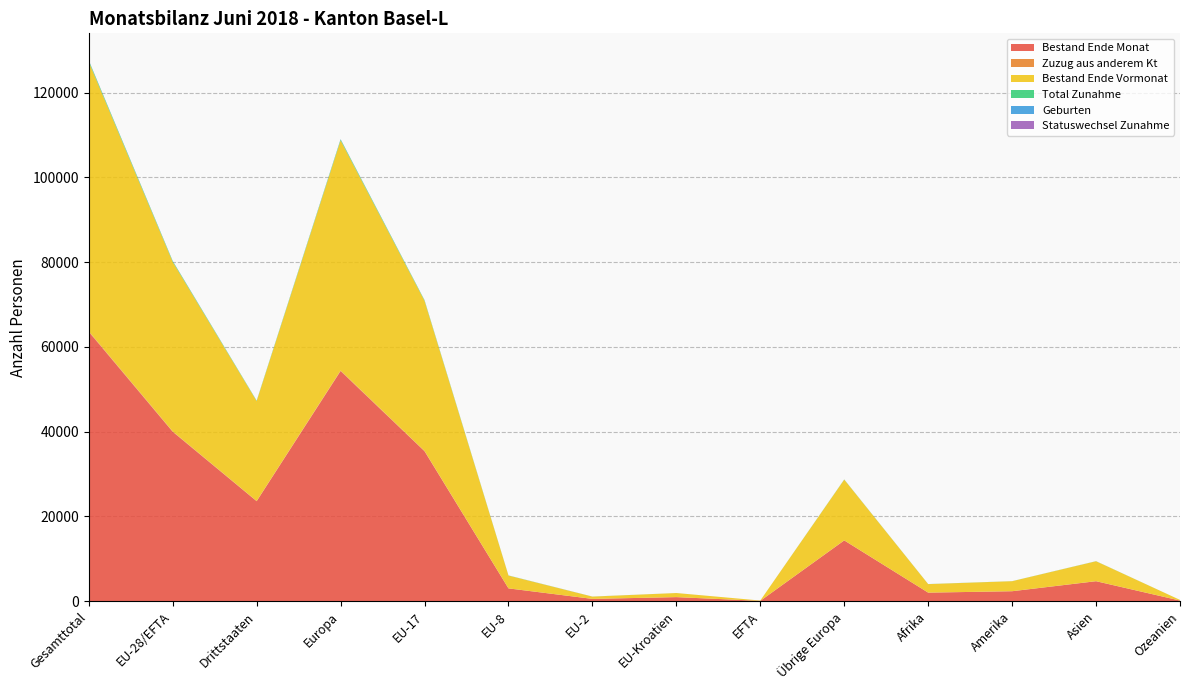

Reading right to left, extract all data points from this chart.

Bestand Ende Monat: Ozeanien=146	Asien=4708	Amerika=2347	Afrika=2017	Übrige Europa=14334	EFTA=77	EU-Kroatien=960	EU-2=540	EU-8=3015	EU-17=35377	Europa=54303	Drittstaaten=23592	EU-28/EFTA=39969	Gesamttotal=63561
Zuzug aus anderem Kt: Ozeanien=0	Asien=16	Amerika=8	Afrika=0	Übrige Europa=25	EFTA=0	EU-Kroatien=0	EU-2=3	EU-8=12	EU-17=84	Europa=124	Drittstaaten=49	EU-28/EFTA=99	Gesamttotal=148
Bestand Ende Vormonat: Ozeanien=150	Asien=4695	Amerika=2358	Afrika=2006	Übrige Europa=14323	EFTA=77	EU-Kroatien=959	EU-2=531	EU-8=3011	EU-17=35401	Europa=54302	Drittstaaten=23571	EU-28/EFTA=39979	Gesamttotal=63550
Total Zunahme: Ozeanien=3	Asien=19	Amerika=13	Afrika=15	Übrige Europa=34	EFTA=0	EU-Kroatien=3	EU-2=11	EU-8=30	EU-17=144	Europa=222	Drittstaaten=85	EU-28/EFTA=188	Gesamttotal=273
Geburten: Ozeanien=0	Asien=4	Amerika=1	Afrika=5	Übrige Europa=12	EFTA=0	EU-Kroatien=2	EU-2=2	EU-8=4	EU-17=19	Europa=39	Drittstaaten=22	EU-28/EFTA=27	Gesamttotal=49
Statuswechsel Zunahme: Ozeanien=0	Asien=1	Amerika=0	Afrika=0	Übrige Europa=1	EFTA=0	EU-Kroatien=0	EU-2=5	EU-8=6	EU-17=15	Europa=27	Drittstaaten=2	EU-28/EFTA=26	Gesamttotal=28